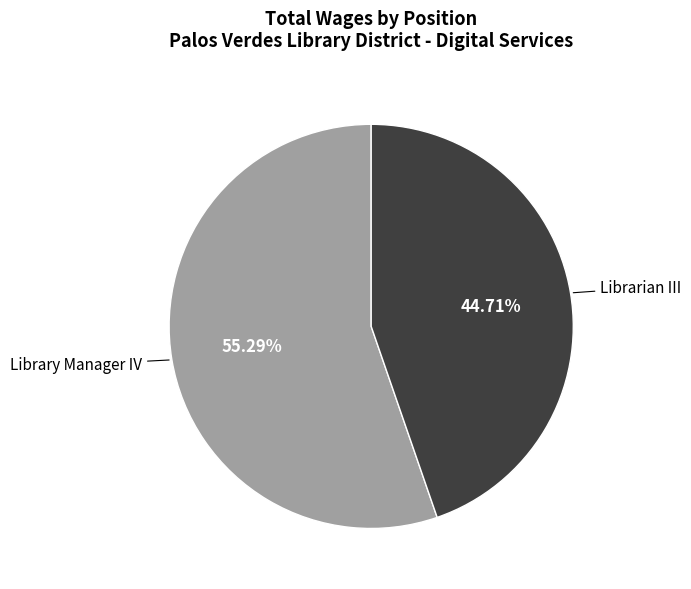

Between Librarian III and Library Manager IV, which is larger?

Library Manager IV